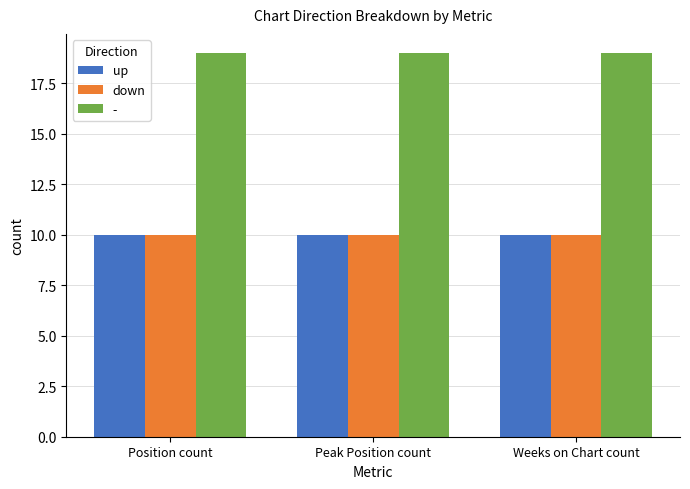

What is the smallest value displayed?

10